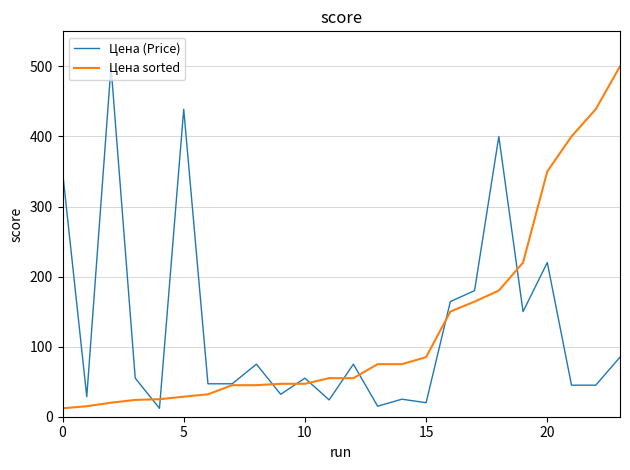

Is this an area chart (filled region under the line)?

No